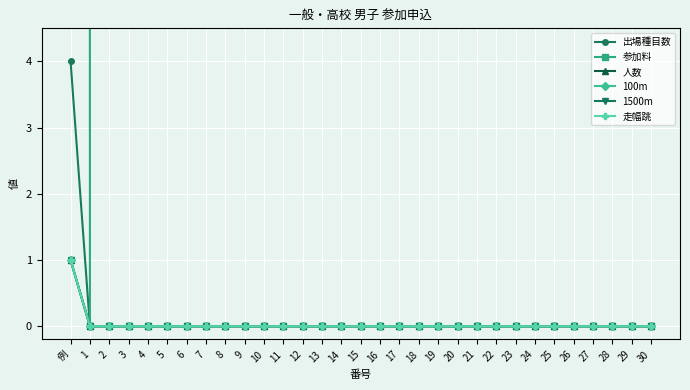

Is it true that 人数 equals 0 at 18?

False